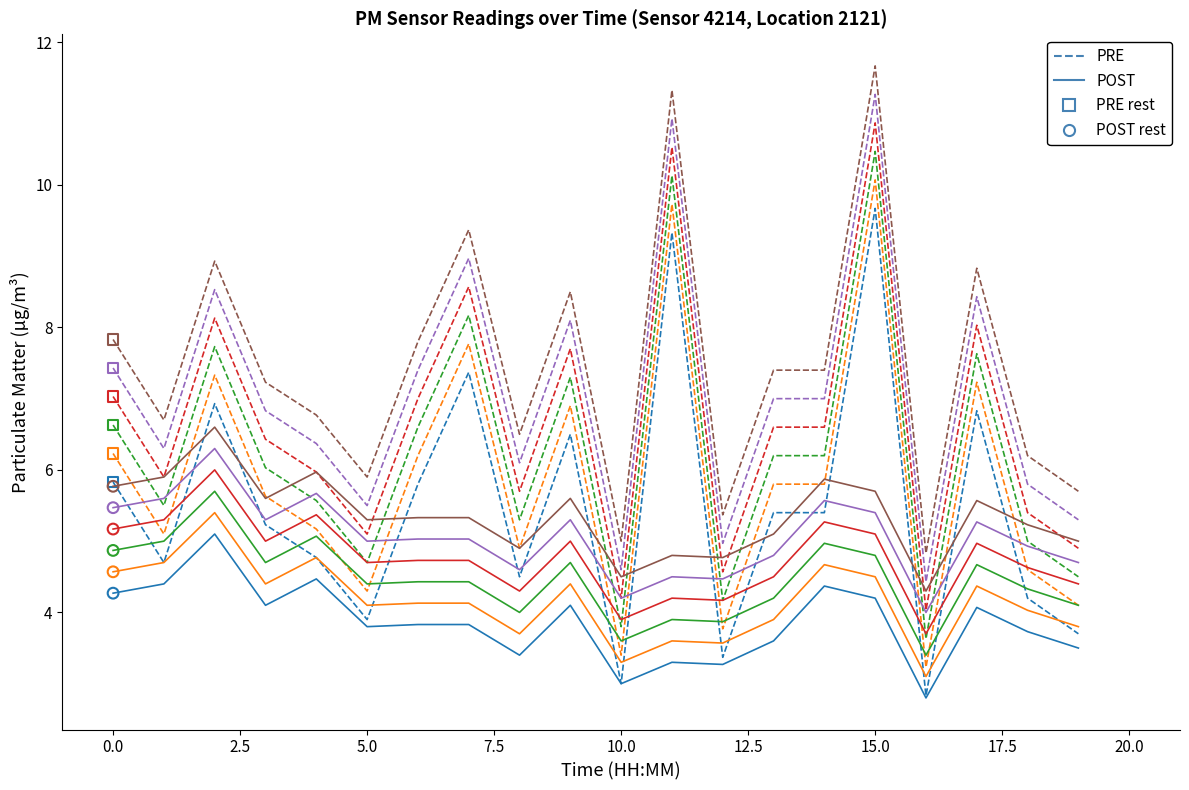

What is the maximum value shown in the chart?

11.7